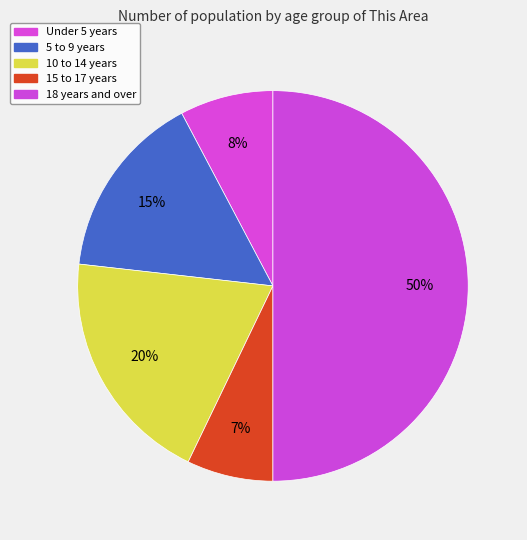

Does Under 5 years account for over 50% of the chart?

No